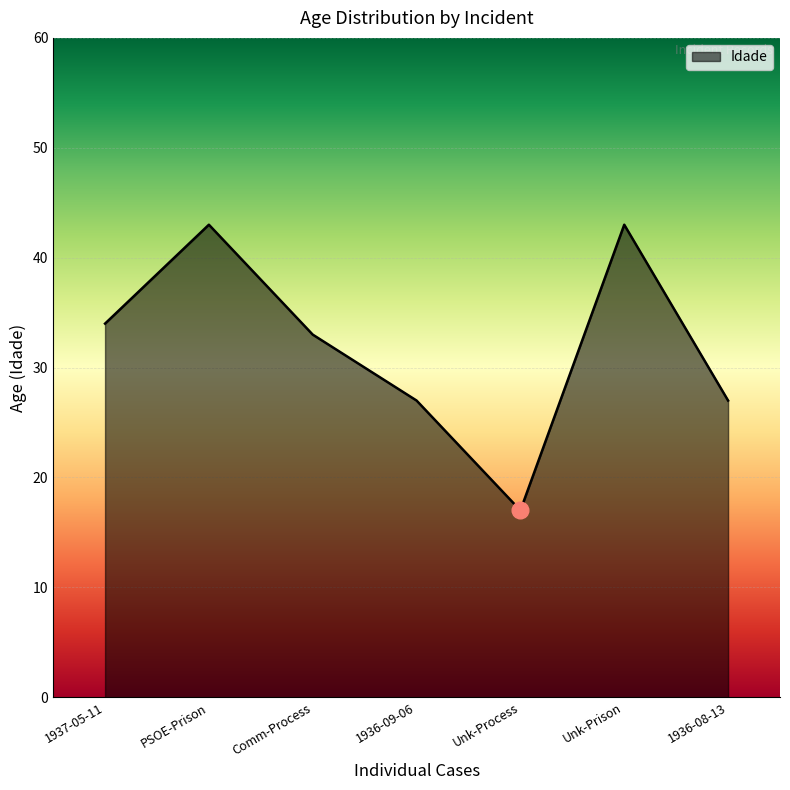

What is the difference between the maximum and minimum values?

26